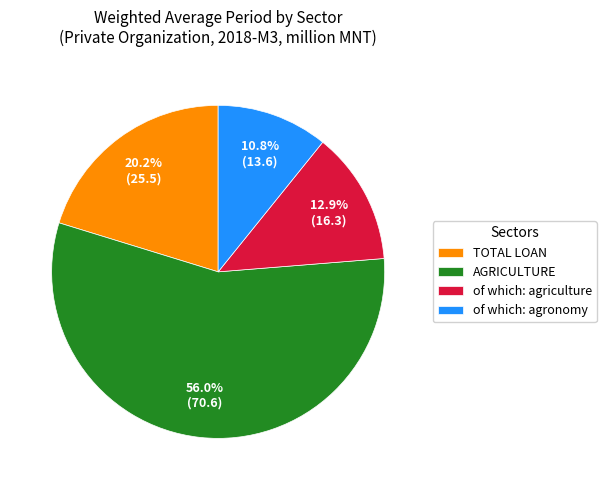

Is the sum of TOTAL LOAN and of which: agriculture greater than half?

No